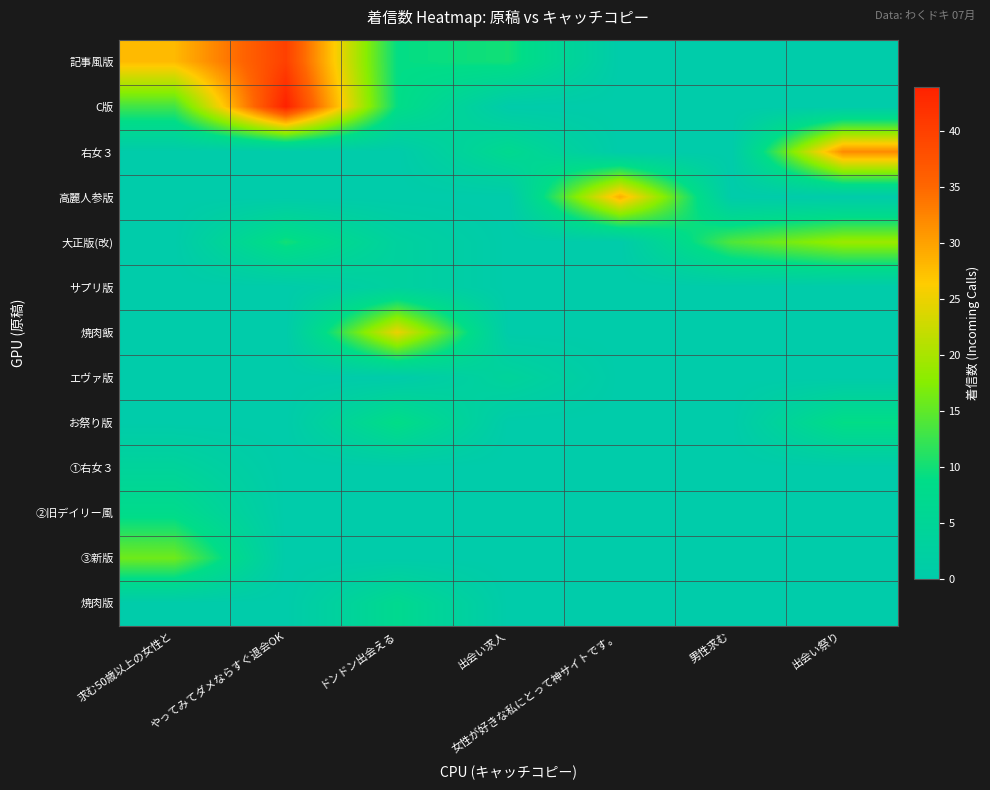

Reading left to right, extract all data points from this chart.

記事風版: 求む50歳以上の女性と=28	やってみてダメならすぐ退会OK=40	ドンドン出会える=9	出会い求人=10	女性が好きな私にとって神サイトです。=0	男性求む=0	出会い祭り=0
C版: 求む50歳以上の女性と=13	やってみてダメならすぐ退会OK=44	ドンドン出会える=9	出会い求人=0	女性が好きな私にとって神サイトです。=0	男性求む=0	出会い祭り=0
右女３: 求む50歳以上の女性と=0	やってみてダメならすぐ退会OK=0	ドンドン出会える=0	出会い求人=7	女性が好きな私にとって神サイトです。=0	男性求む=0	出会い祭り=32
高麗人参版: 求む50歳以上の女性と=0	やってみてダメならすぐ退会OK=0	ドンドン出会える=0	出会い求人=0	女性が好きな私にとって神サイトです。=29	男性求む=0	出会い祭り=0
大正版(改): 求む50歳以上の女性と=0	やってみてダメならすぐ退会OK=10	ドンドン出会える=3	出会い求人=0	女性が好きな私にとって神サイトです。=0	男性求む=14	出会い祭り=19
サプリ版: 求む50歳以上の女性と=0	やってみてダメならすぐ退会OK=0	ドンドン出会える=3	出会い求人=0	女性が好きな私にとって神サイトです。=0	男性求む=0	出会い祭り=0
焼肉飯: 求む50歳以上の女性と=0	やってみてダメならすぐ退会OK=0	ドンドン出会える=25	出会い求人=0	女性が好きな私にとって神サイトです。=0	男性求む=0	出会い祭り=0
エヴァ版: 求む50歳以上の女性と=0	やってみてダメならすぐ退会OK=0	ドンドン出会える=0	出会い求人=4	女性が好きな私にとって神サイトです。=0	男性求む=0	出会い祭り=0
お祭り版: 求む50歳以上の女性と=0	やってみてダメならすぐ退会OK=0	ドンドン出会える=9	出会い求人=0	女性が好きな私にとって神サイトです。=0	男性求む=0	出会い祭り=9
①右女３: 求む50歳以上の女性と=4	やってみてダメならすぐ退会OK=0	ドンドン出会える=0	出会い求人=0	女性が好きな私にとって神サイトです。=0	男性求む=0	出会い祭り=0
②旧デイリー風: 求む50歳以上の女性と=8	やってみてダメならすぐ退会OK=0	ドンドン出会える=0	出会い求人=0	女性が好きな私にとって神サイトです。=0	男性求む=0	出会い祭り=0
③新版: 求む50歳以上の女性と=16	やってみてダメならすぐ退会OK=0	ドンドン出会える=0	出会い求人=0	女性が好きな私にとって神サイトです。=0	男性求む=0	出会い祭り=0
焼肉版: 求む50歳以上の女性と=0	やってみてダメならすぐ退会OK=0	ドンドン出会える=7	出会い求人=0	女性が好きな私にとって神サイトです。=0	男性求む=0	出会い祭り=0